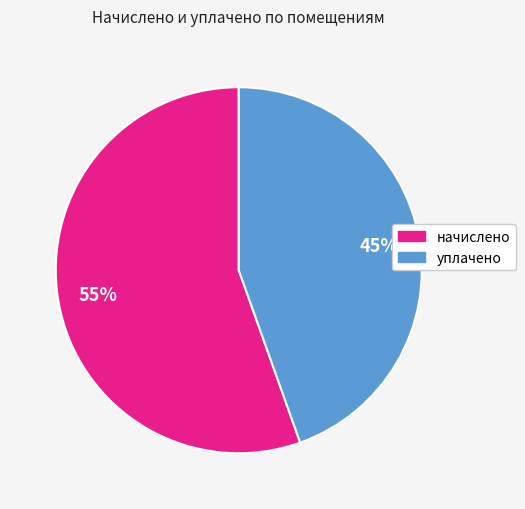

To the nearest percent, what is the average slice percentage?

50%